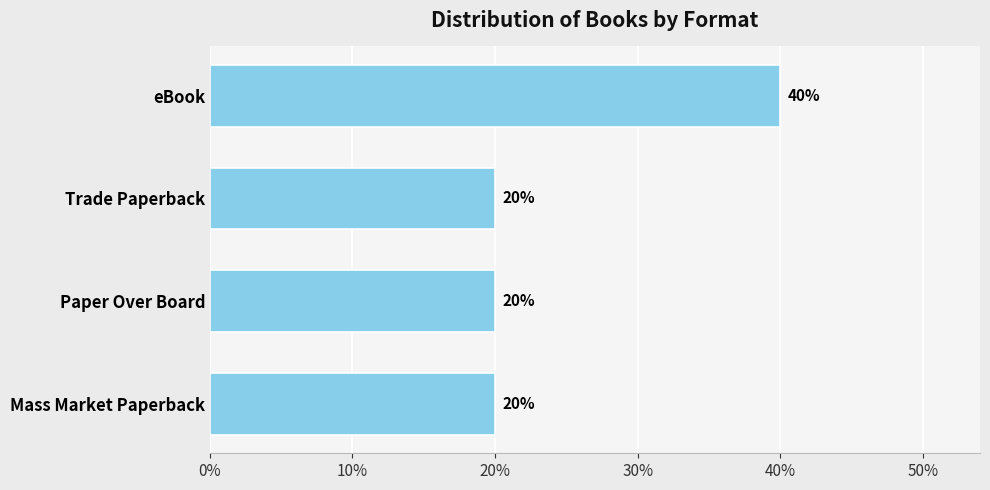

Are the bars horizontal?

Yes